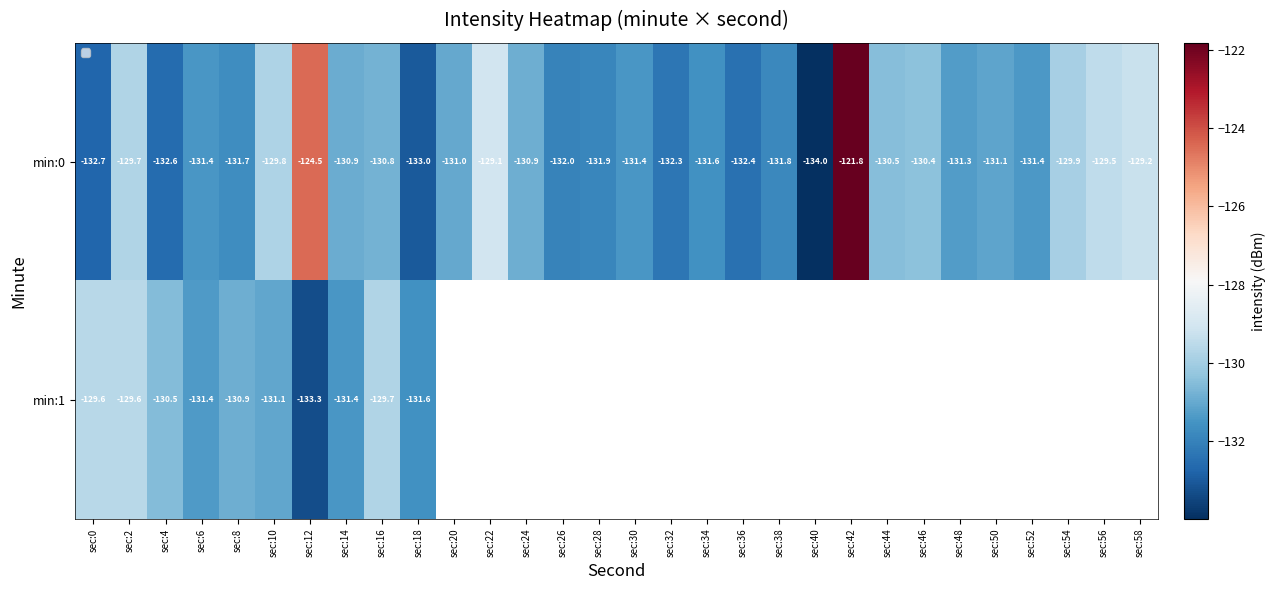

How many series are shown in this chart?

2